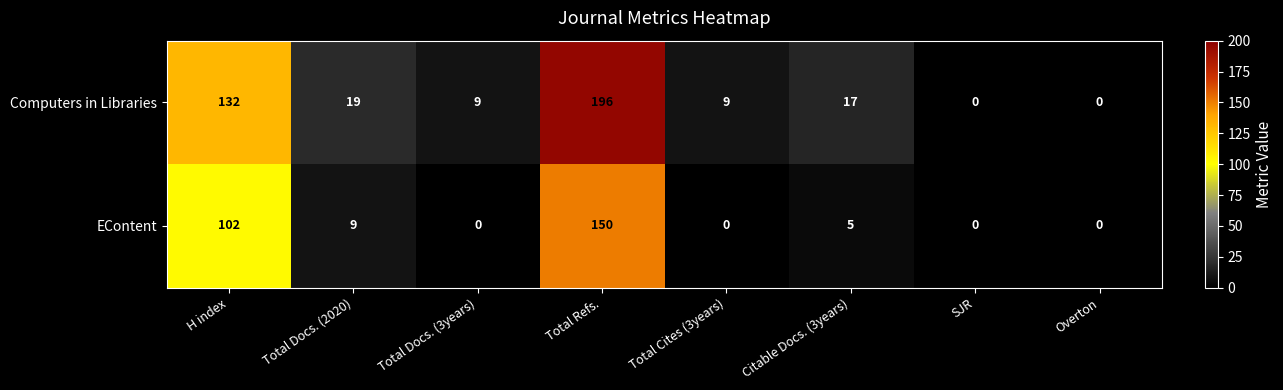

How many data points does each series have?

8